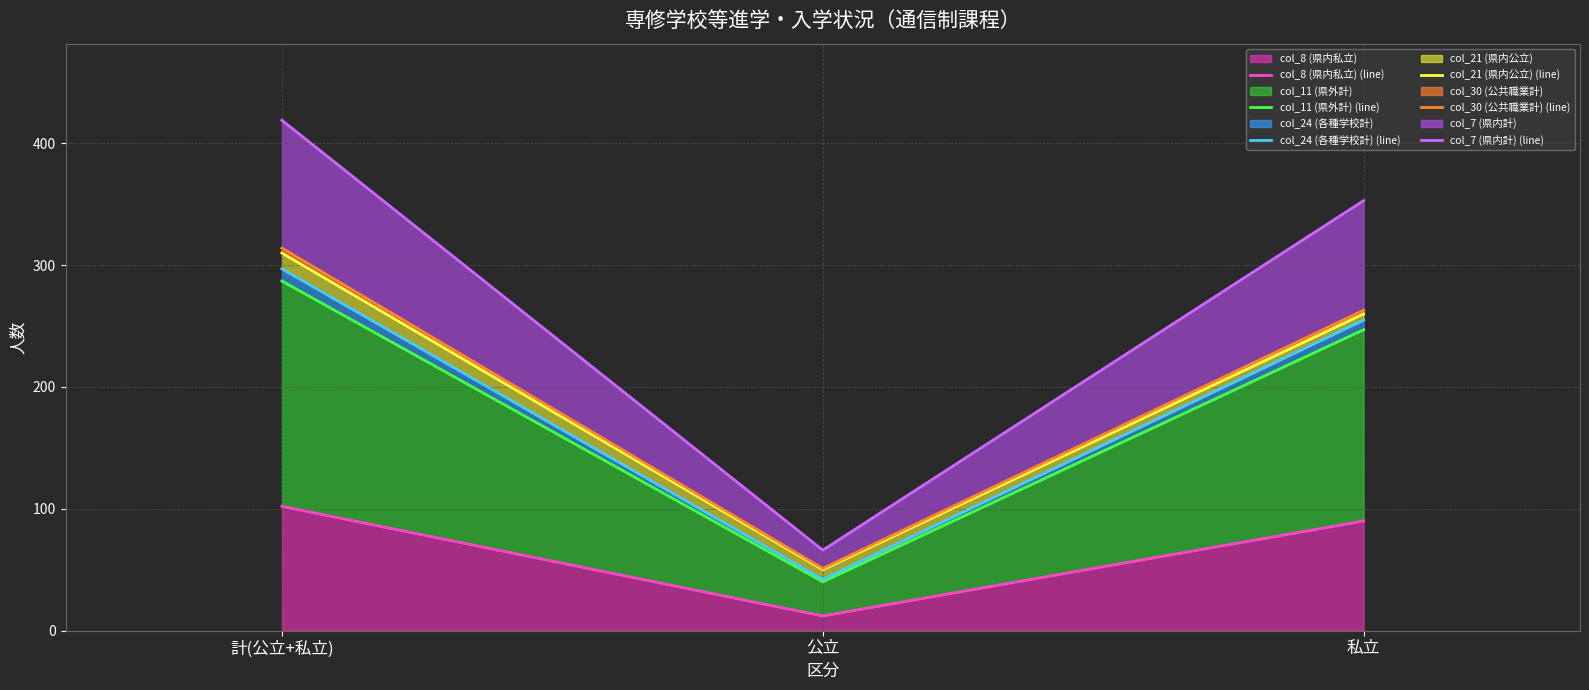

What is the label of the 1st point from the left?

計(公立+私立)